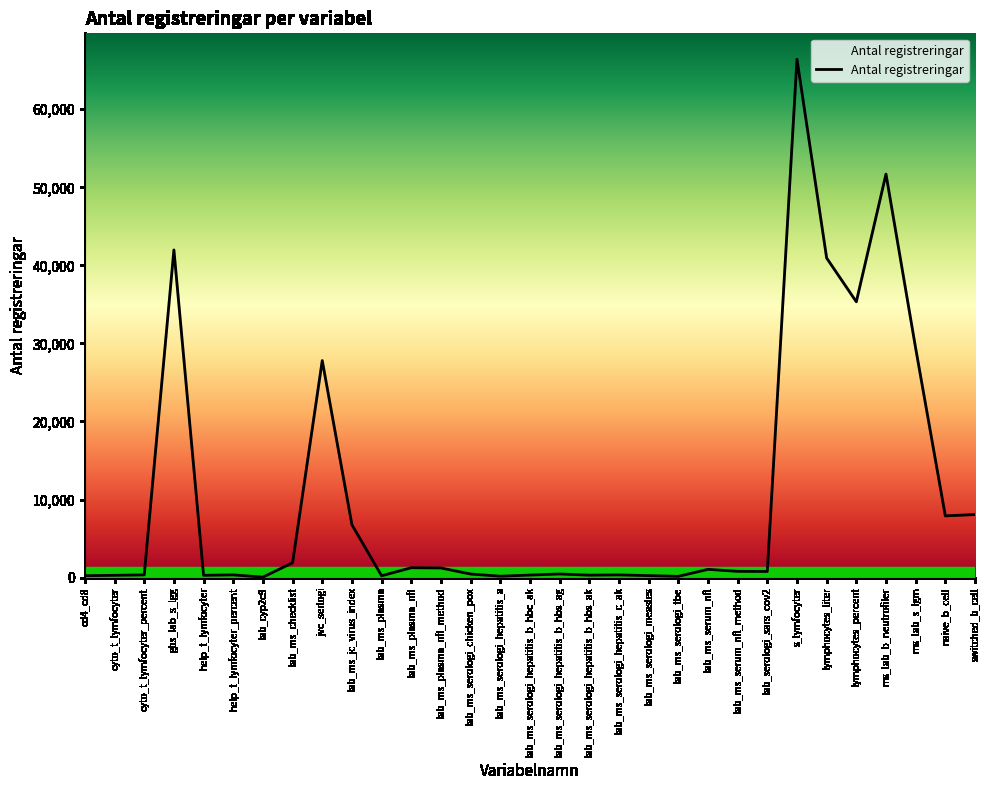

What is the difference between the maximum and minimum values?

66355